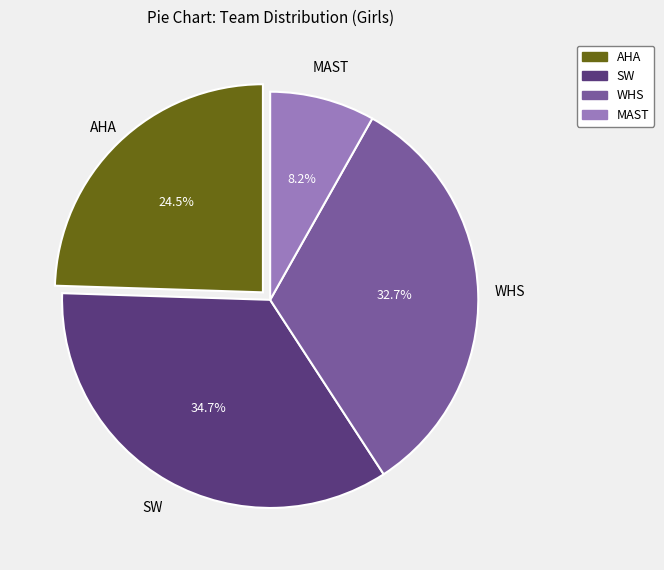

What is the total percentage of SW and MAST?

42.9%